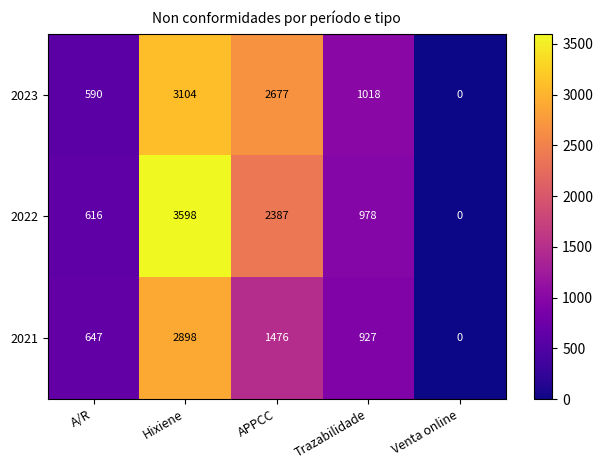

What is the difference between the maximum and second lowest values in the 2021 series?

2251